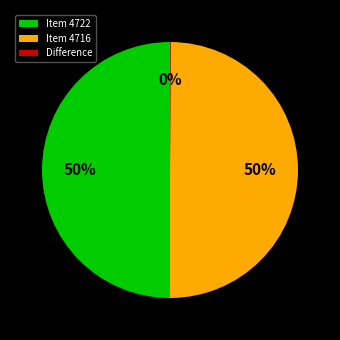

To the nearest percent, what portion does Item 4716 represent?

50%